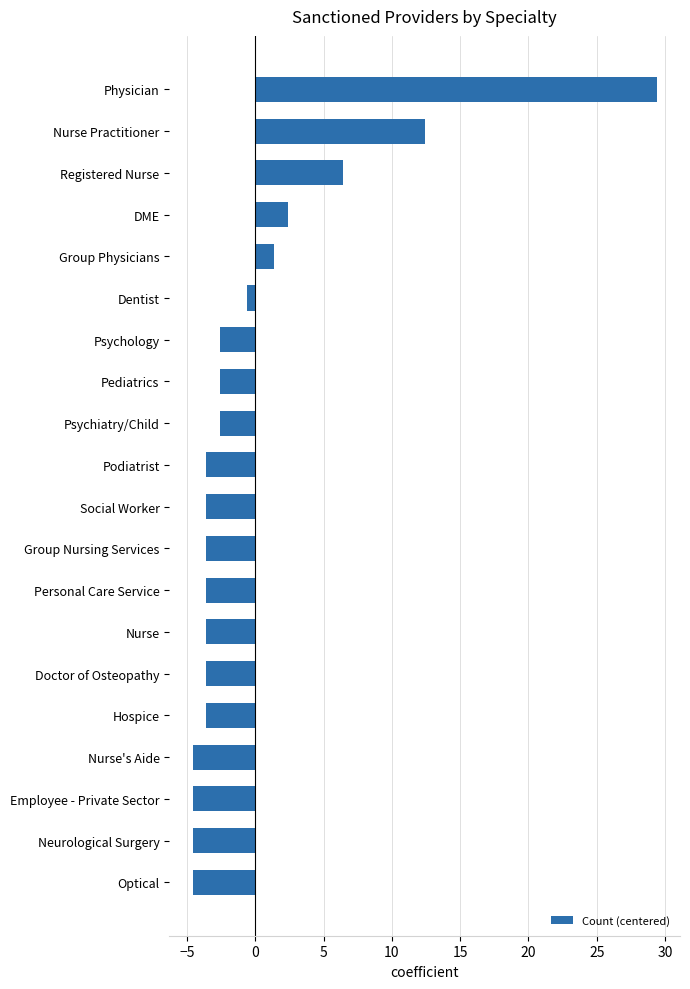

At which category does the chart reach its peak across all series?

Physician